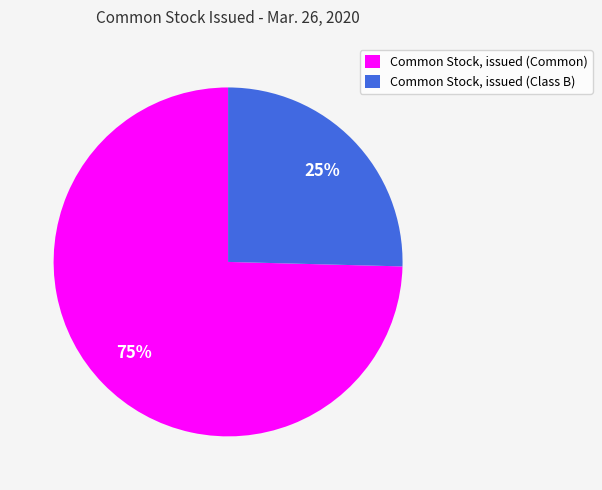

Rank the categories by value from highest to lowest.

Common Stock, issued (Common), Common Stock, issued (Class B)